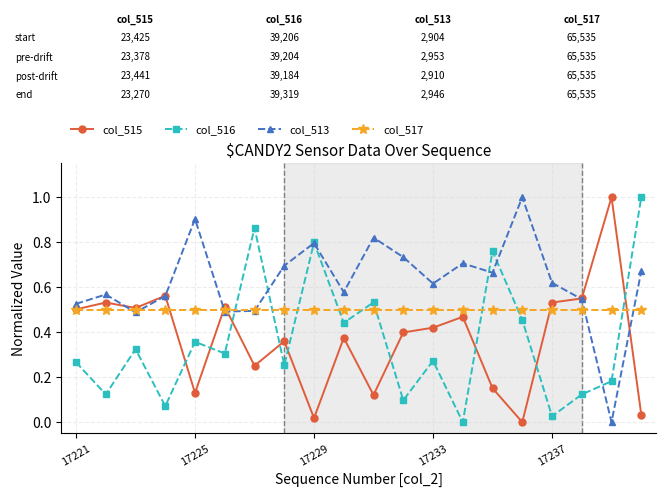

True or false: col_513 has more than 2 points higher than both neighbors.

True